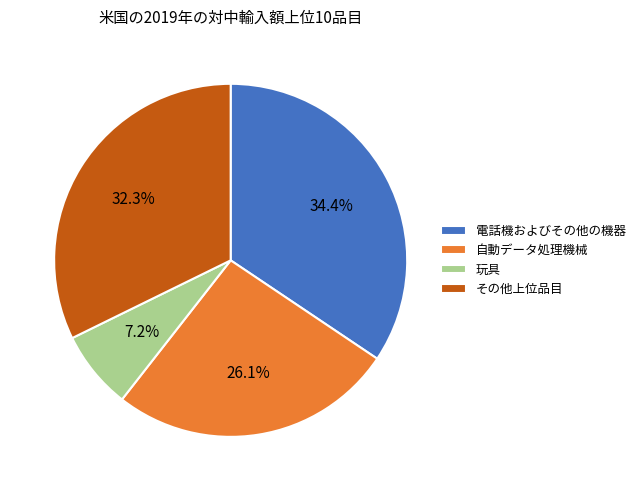

What is the ratio of the value at 電話機およびその他の機器 to the value at 玩具?

4.8